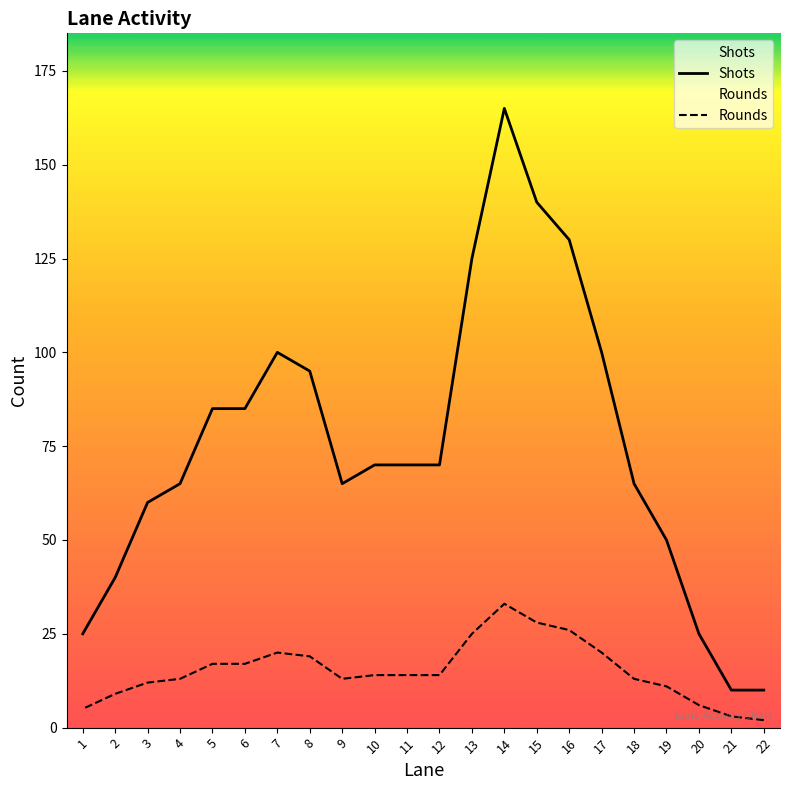

What is the minimum value shown in the chart?

2